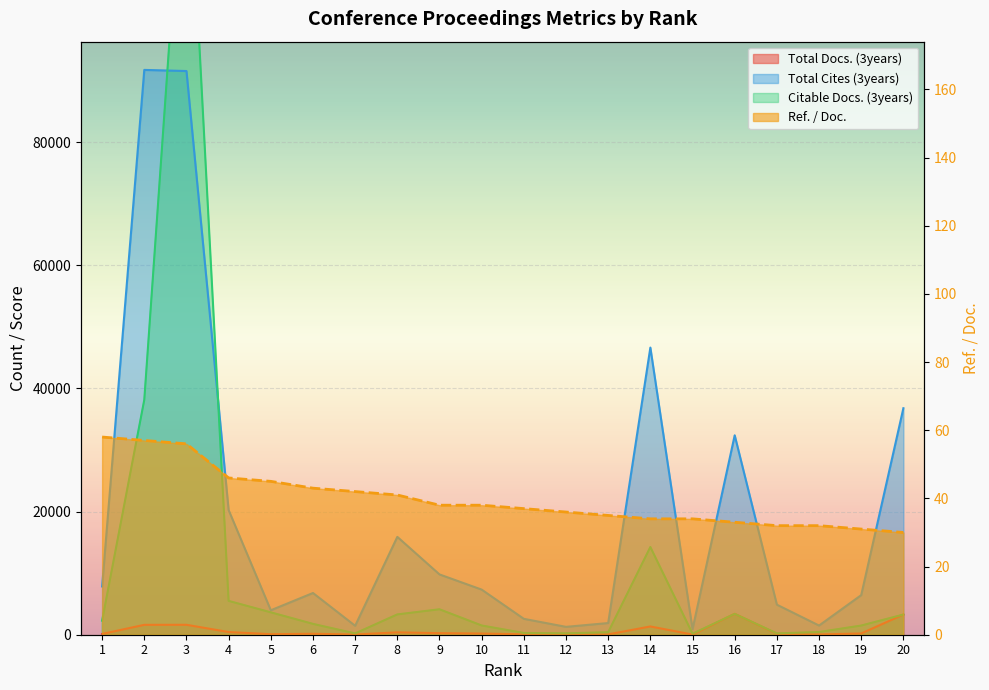

How many lines are shown in the chart?

4